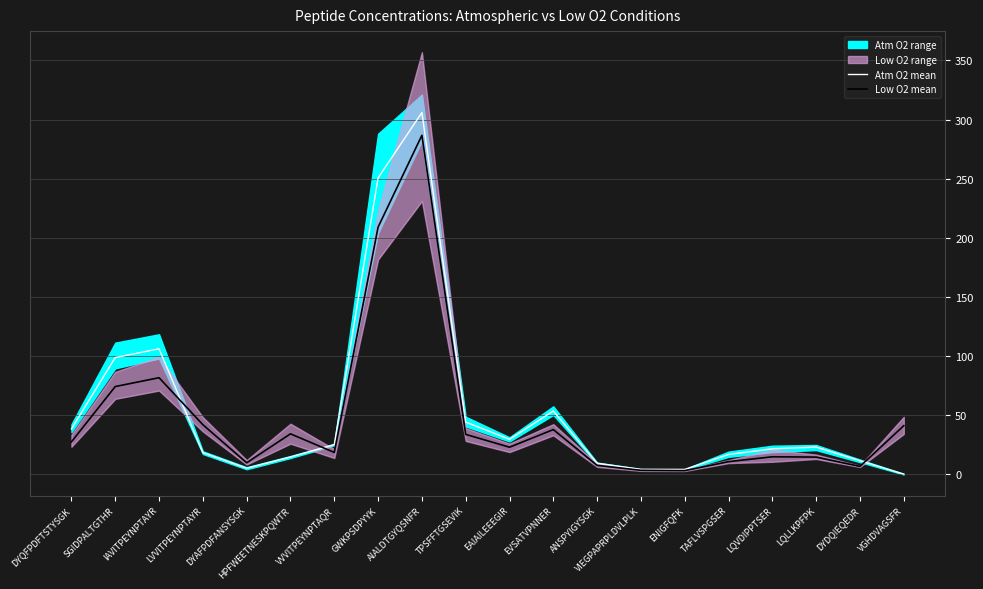

True or false: Low O2 mean has a value of 14.9 at LQVDIPPTSER.

True